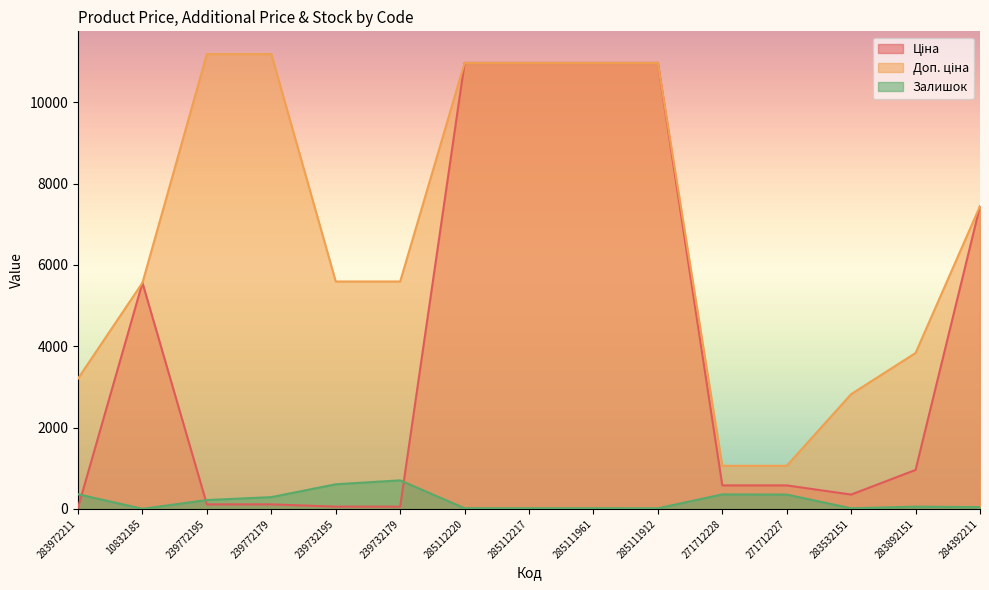

True or false: Залишок and Доп. ціна intersect in this chart.

False